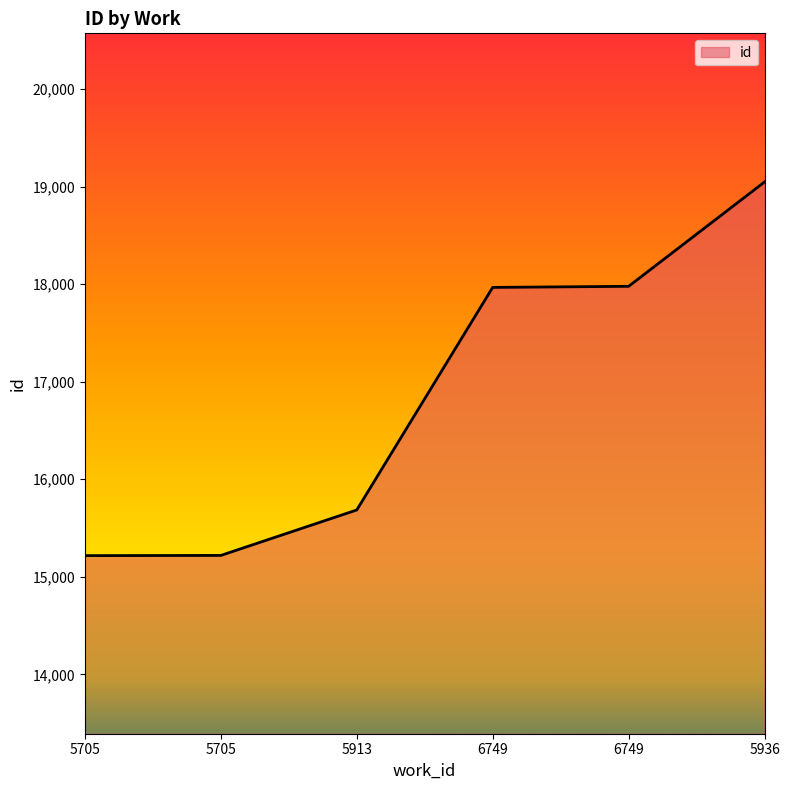

What is the difference between the second highest and second lowest values?

2759